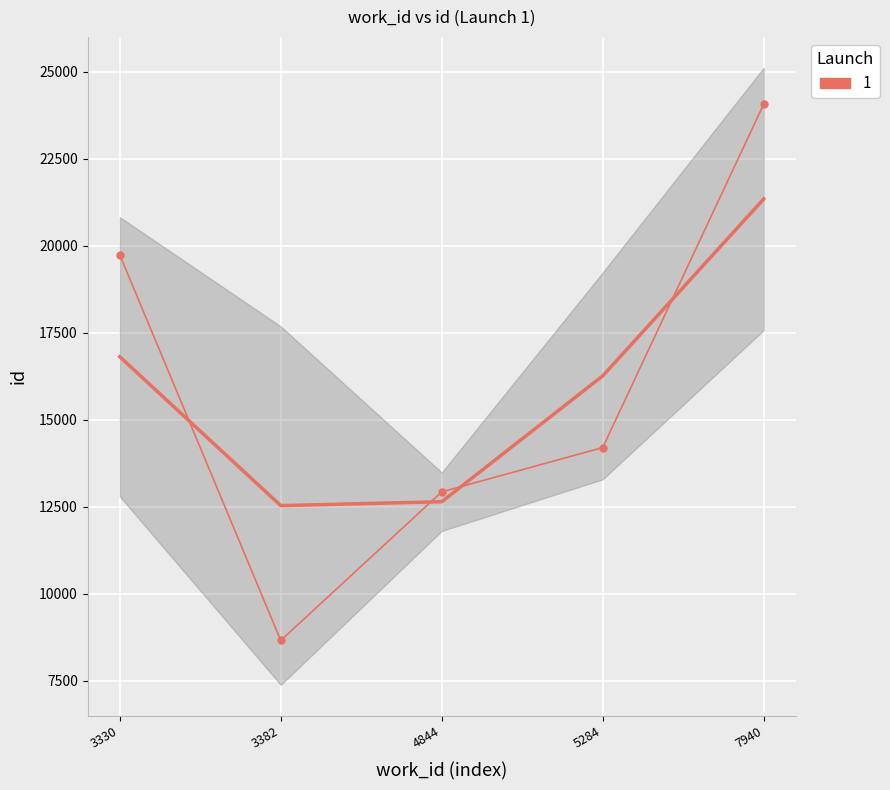

What is the difference between the second highest and second lowest values?

6805